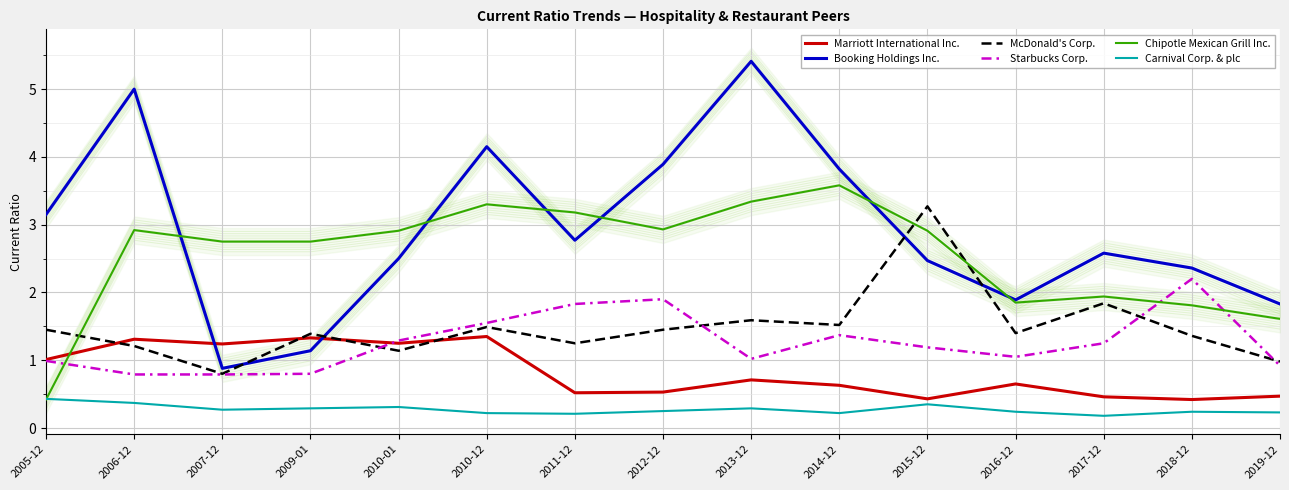

At 2013-12, list the series in order from largest to smallest.

Booking Holdings Inc., Chipotle Mexican Grill Inc., McDonald's Corp., Starbucks Corp., Marriott International Inc., Carnival Corp. & plc